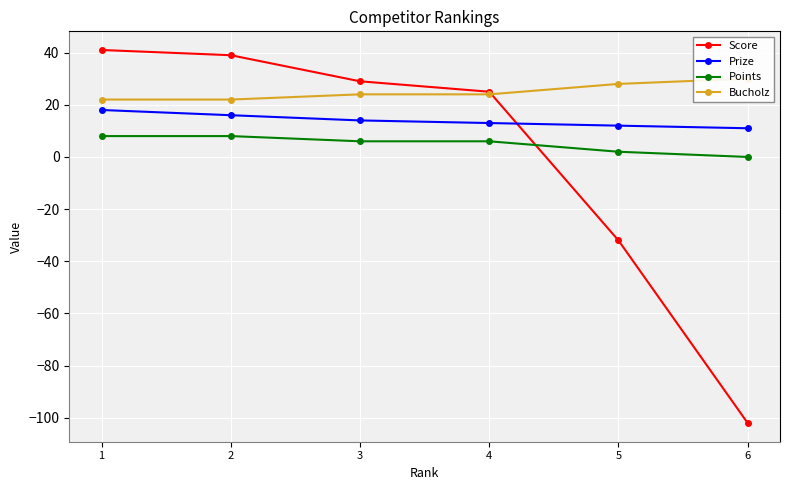

Reading left to right, what are all the values shown in this chart?

Score: 1=41	2=39	3=29	4=25	5=-32	6=-102
Prize: 1=18	2=16	3=14	4=13	5=12	6=11
Points: 1=8	2=8	3=6	4=6	5=2	6=0
Bucholz: 1=22	2=22	3=24	4=24	5=28	6=30